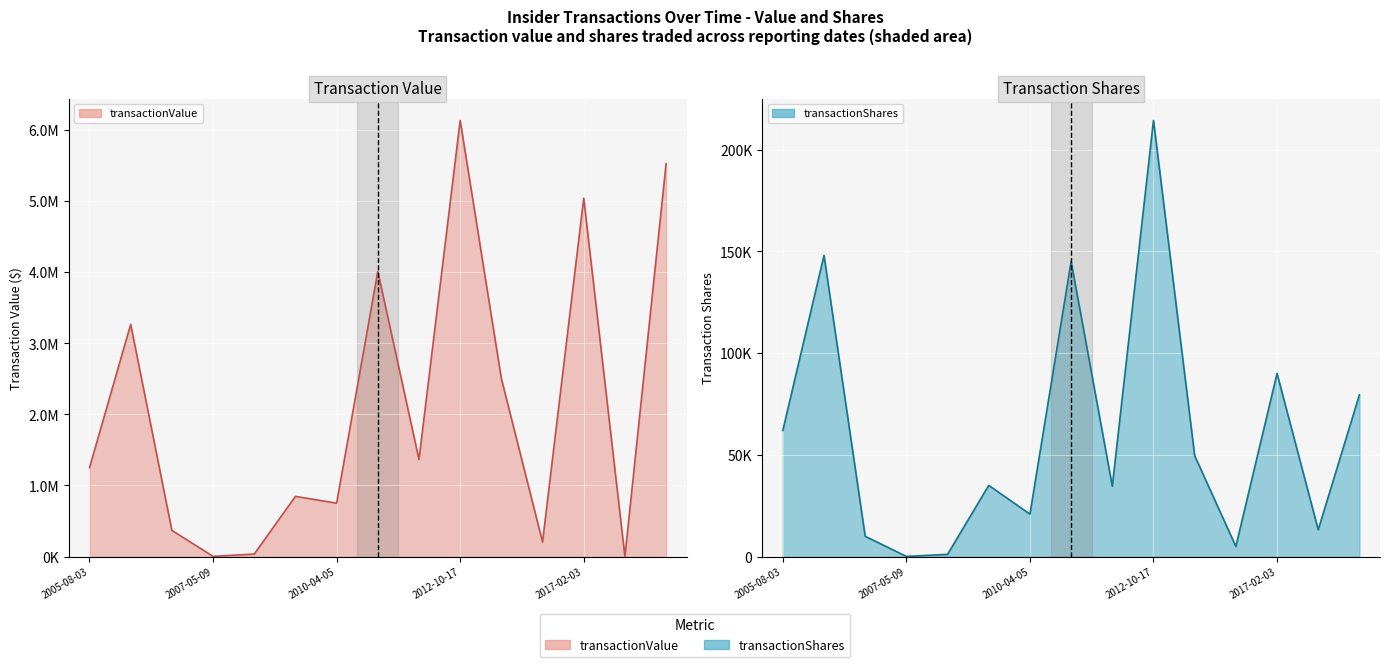

How many data points in transactionValue are above 1250620?

7